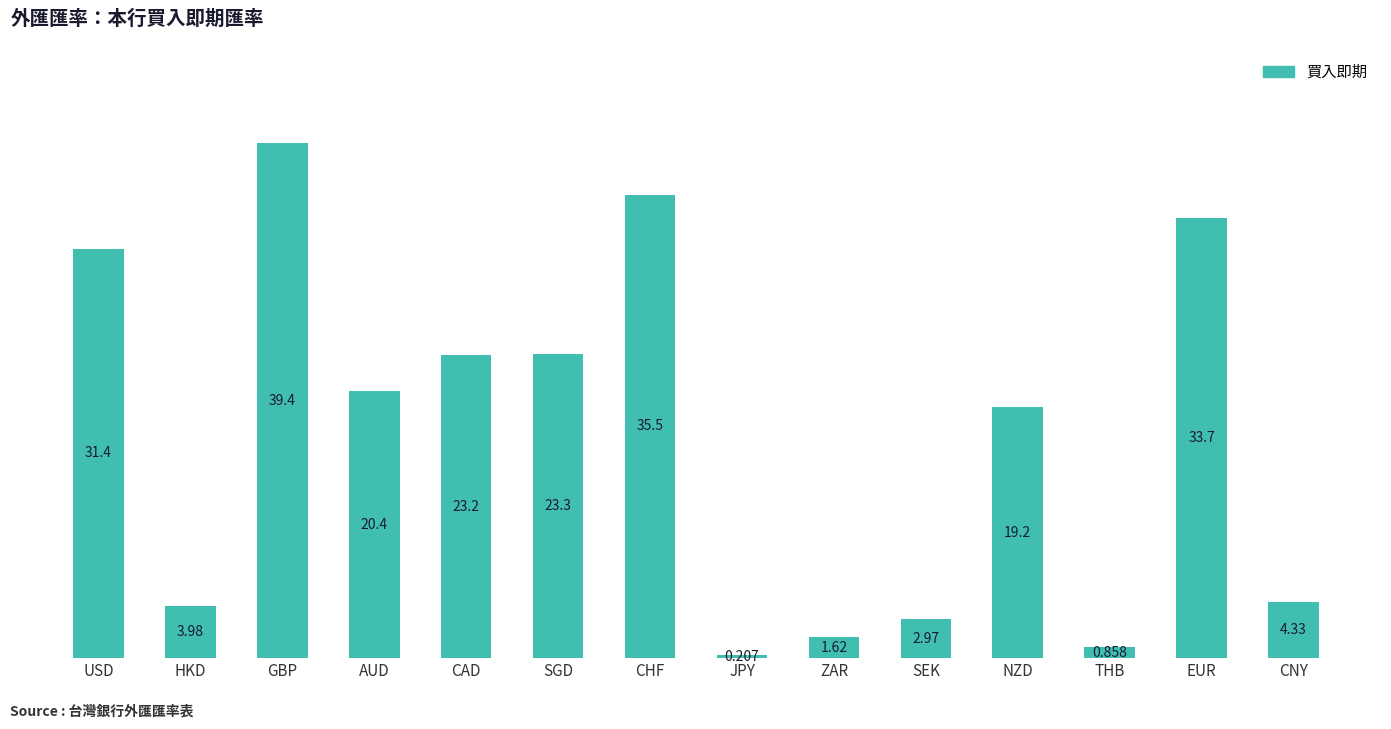

Where is the data nearest to the value 19?

NZD